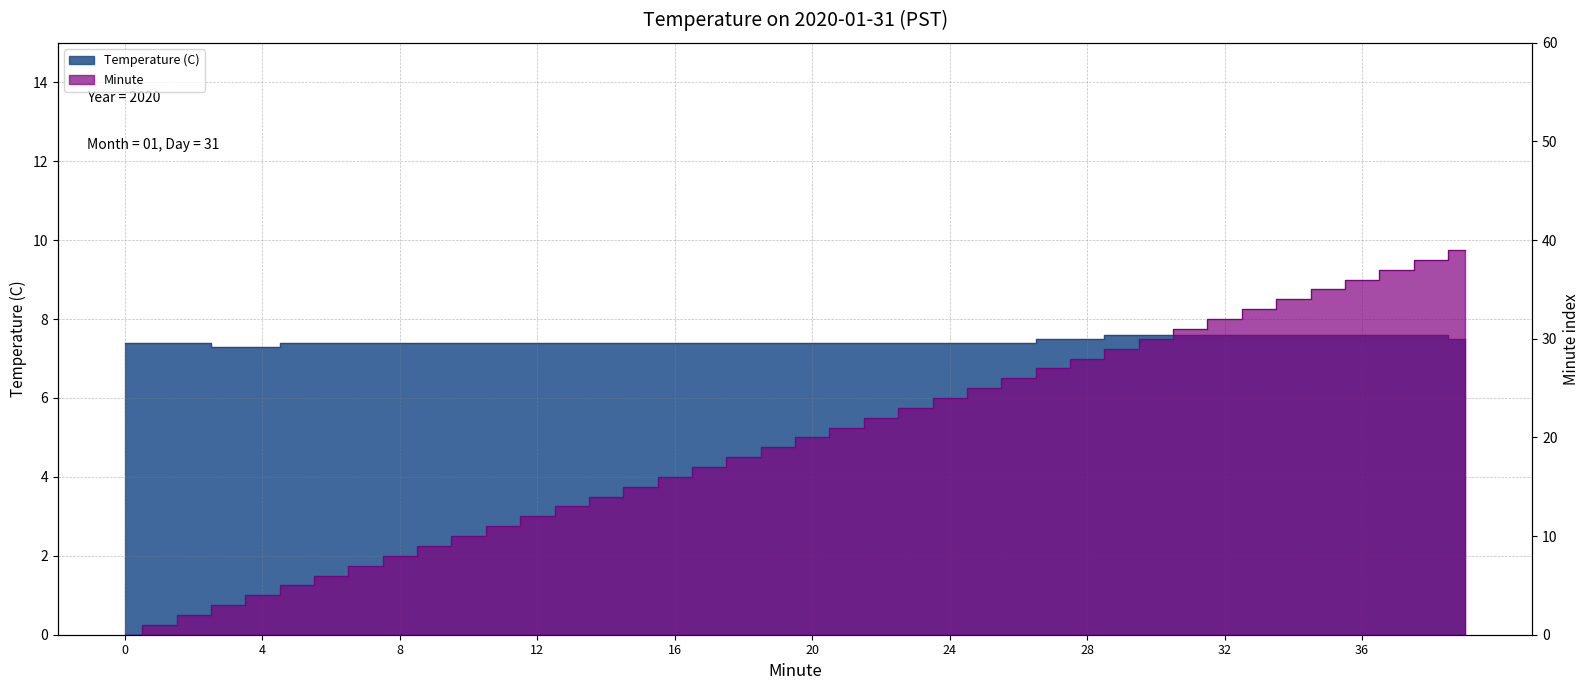

At which category does the chart reach its peak across all series?

39